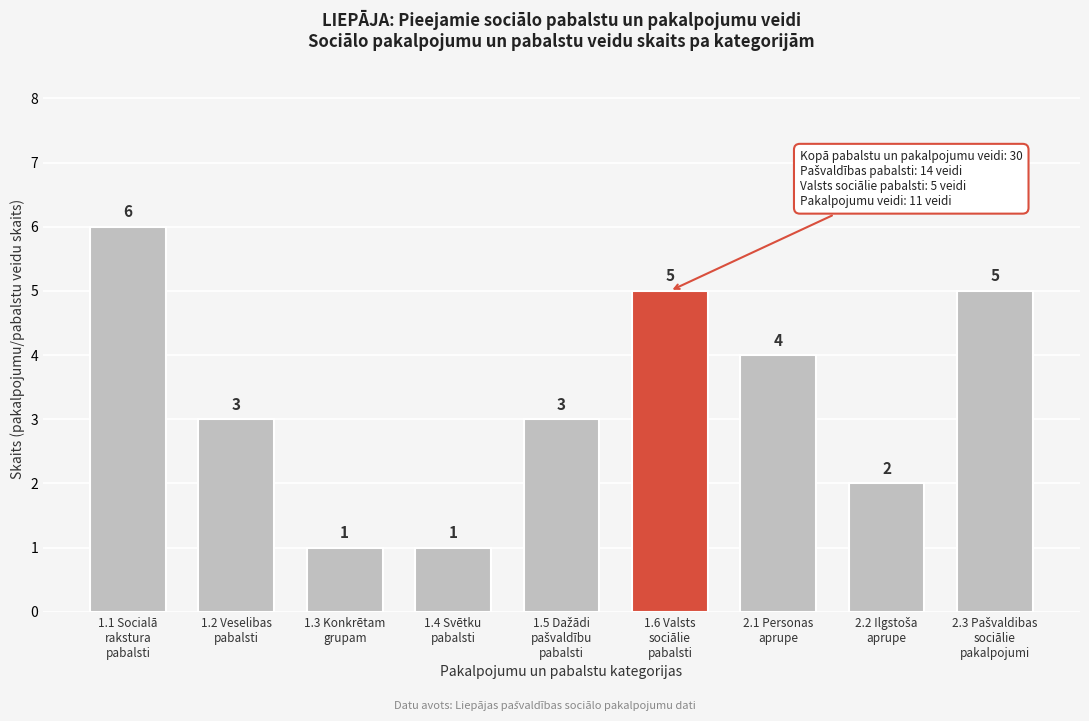

Reading left to right, list all the values displayed in this chart.

6	3	1	1	3	5	4	2	5